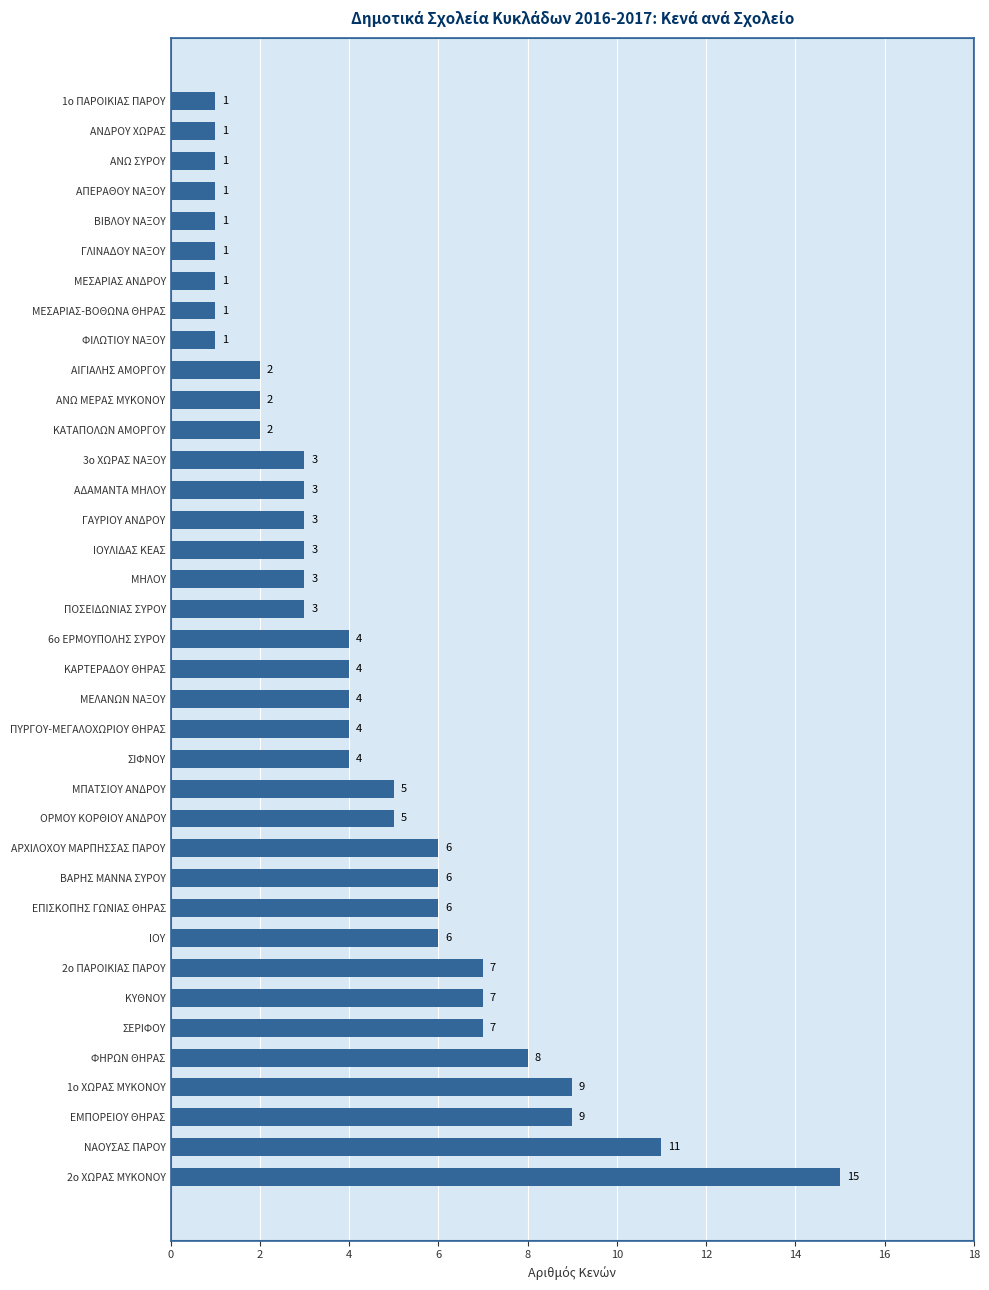

Where is the data nearest to the value 8?

ΦΗΡΩΝ ΘΗΡΑΣ